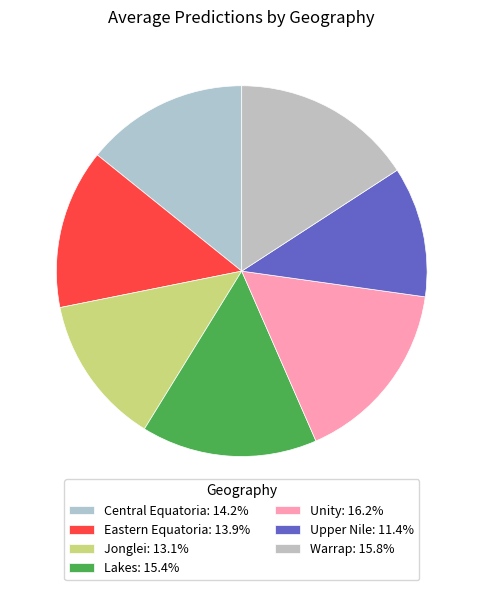

How many segments does this pie chart have?

7